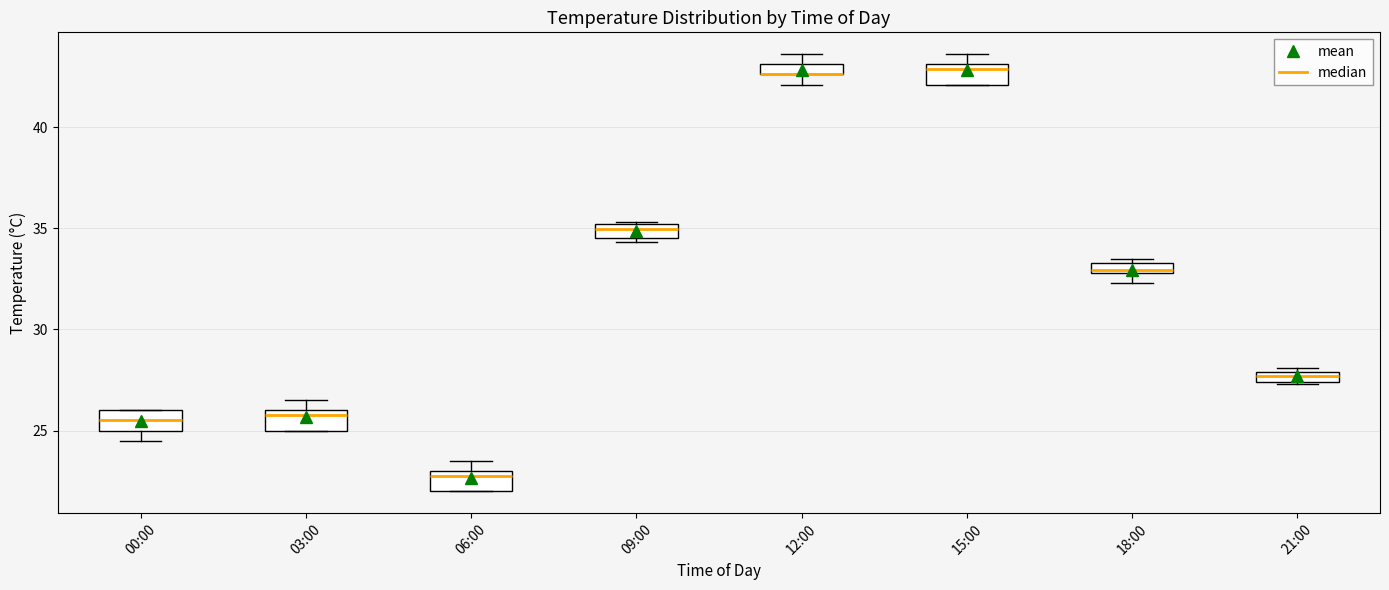

Where is the upper edge of the box for 18:00 on the y-axis? The values are not printed on the chart, so give them approximately, as read against the axis.

33.5